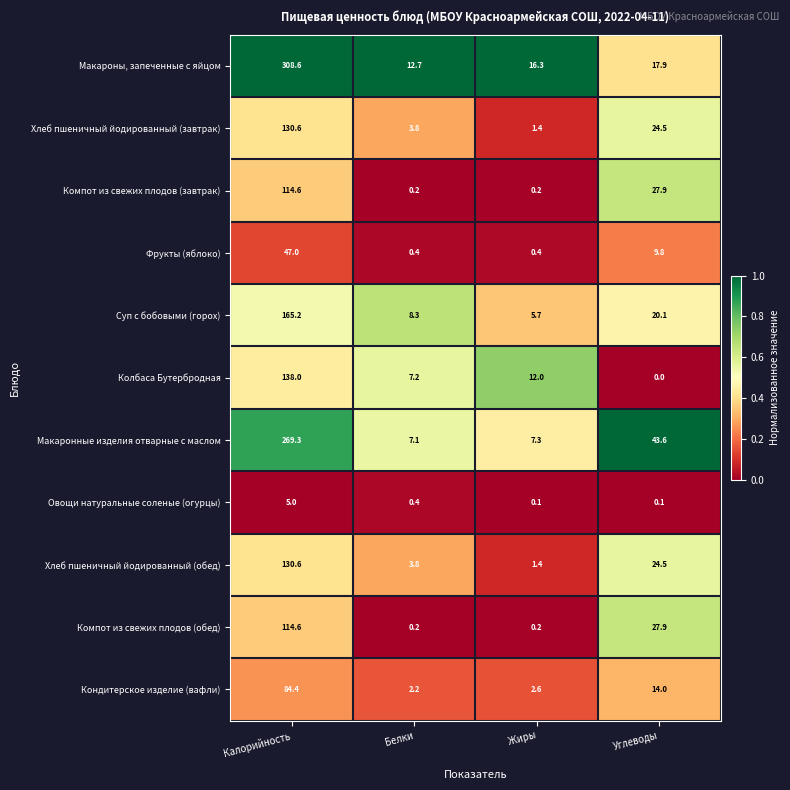

What is the total value across all series at Жиры?

47.6